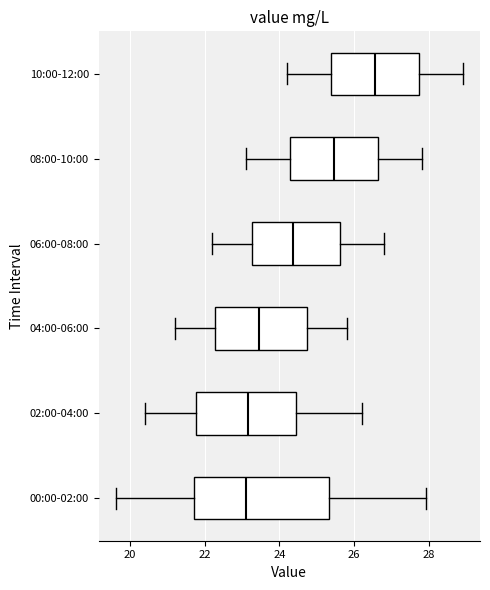

Where is the right edge of the box for 04:00-06:00 on the x-axis? The values are not printed on the chart, so give them approximately, as read against the axis.

24.8